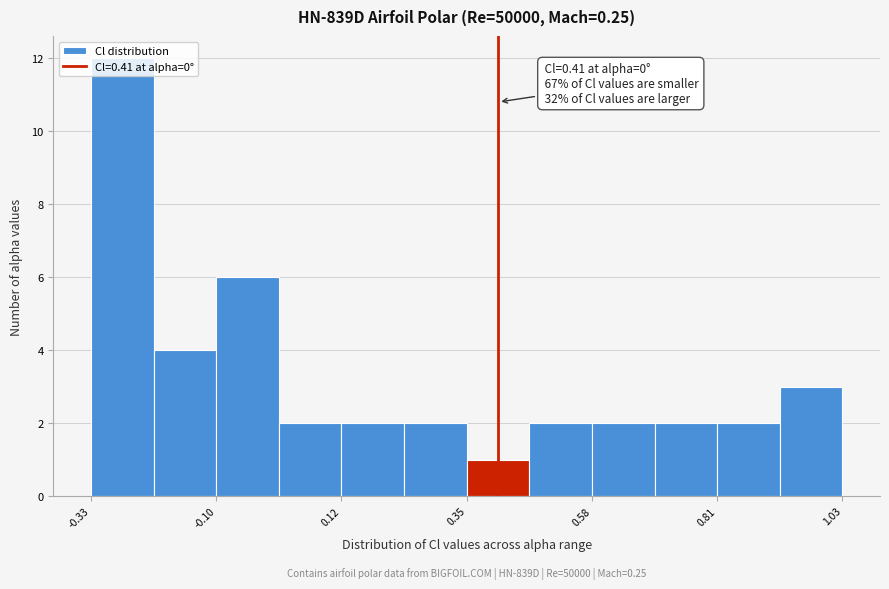

Around what value on the x-axis is the tallest bar? Give the approximate position of its centre, as read against the axis.

-0.25